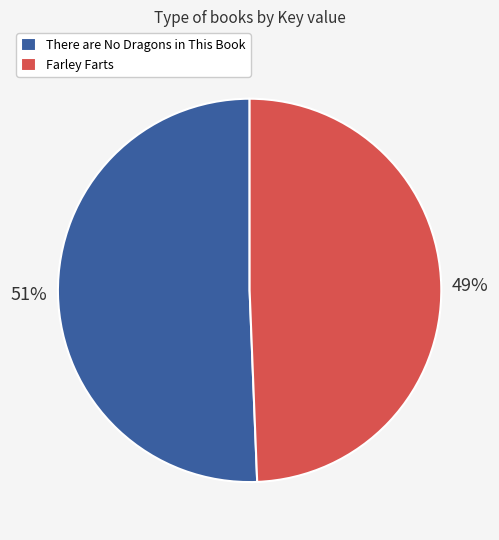

What is the ratio of the value at There are No Dragons in This Book to the value at Farley Farts?

1.0